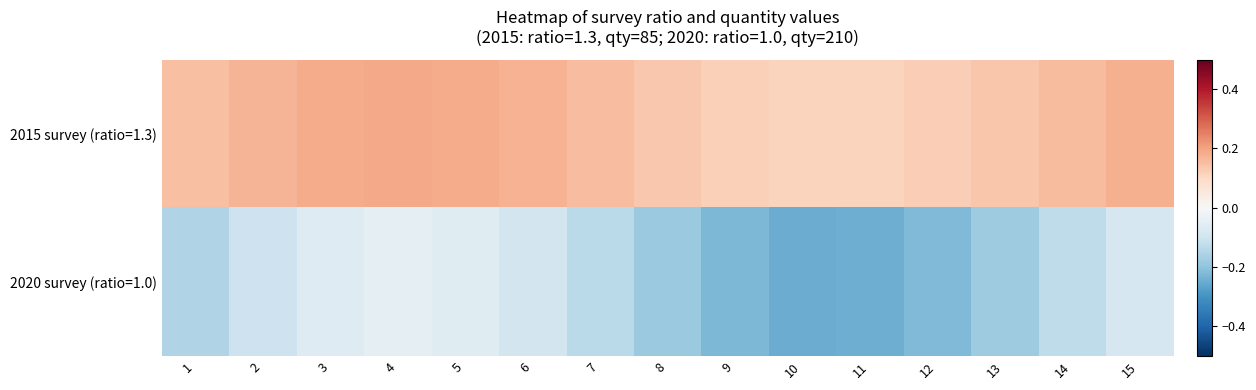

Between 15 and 5, which is larger?

5